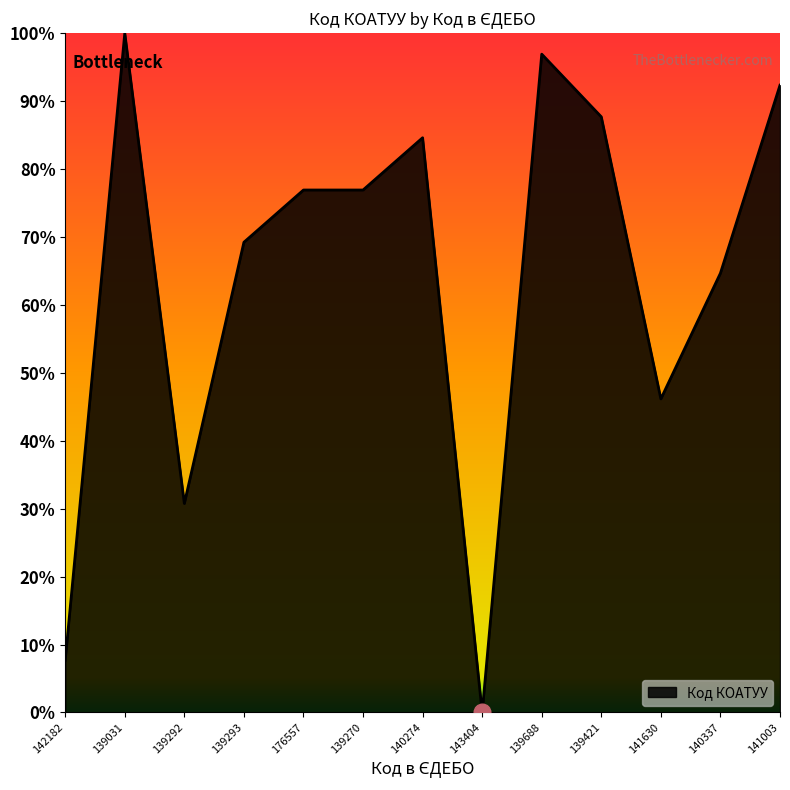

What is the maximum value shown in the chart?

1.0